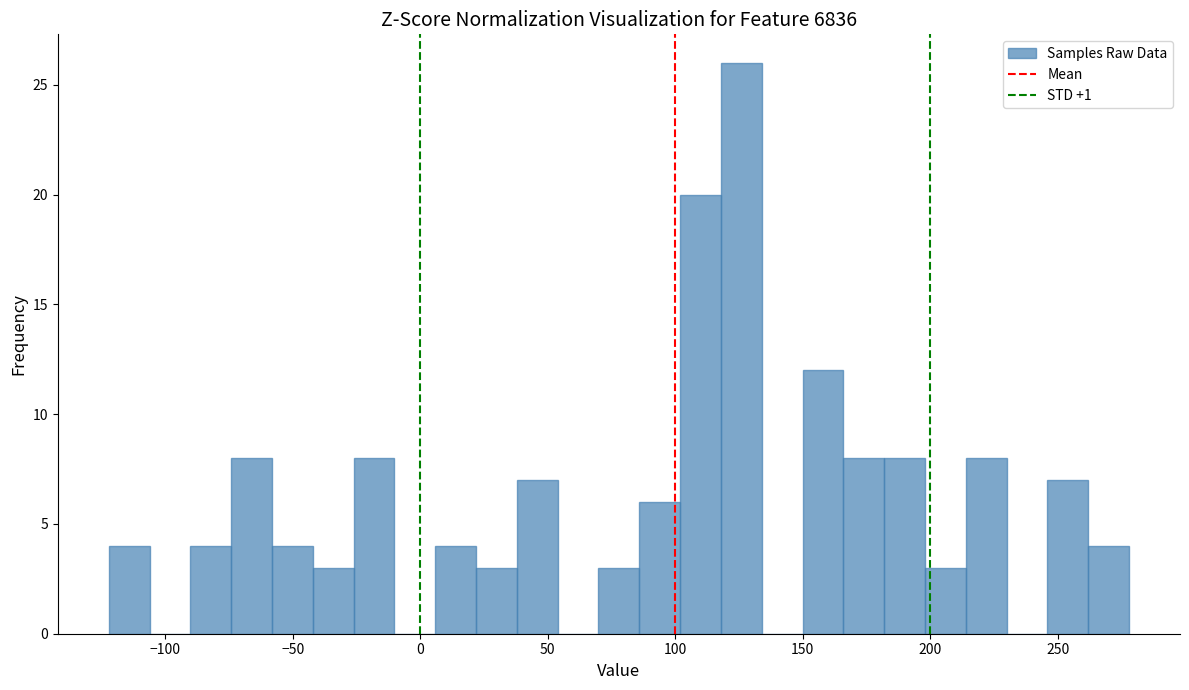

Around what value on the x-axis is the tallest bar? Give the approximate position of its centre, as read against the axis.

125